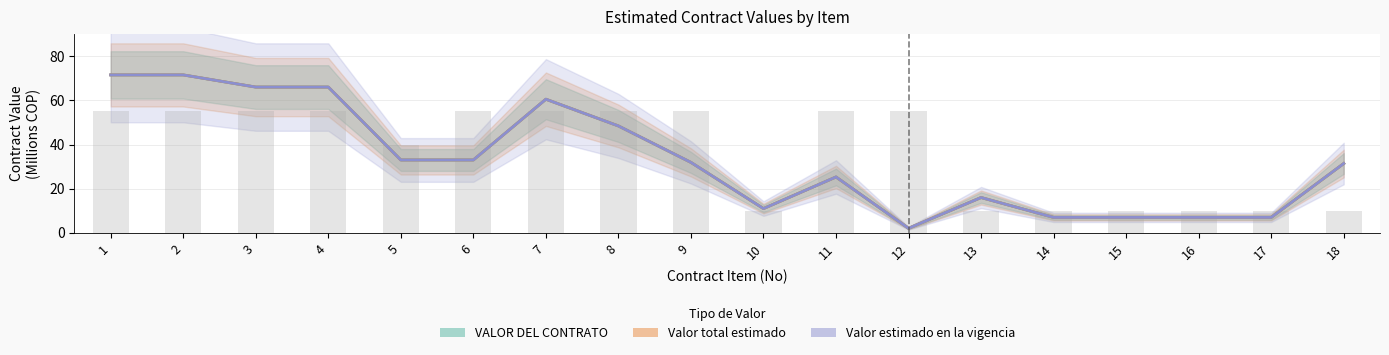

Count the number of data series in this chart.

4